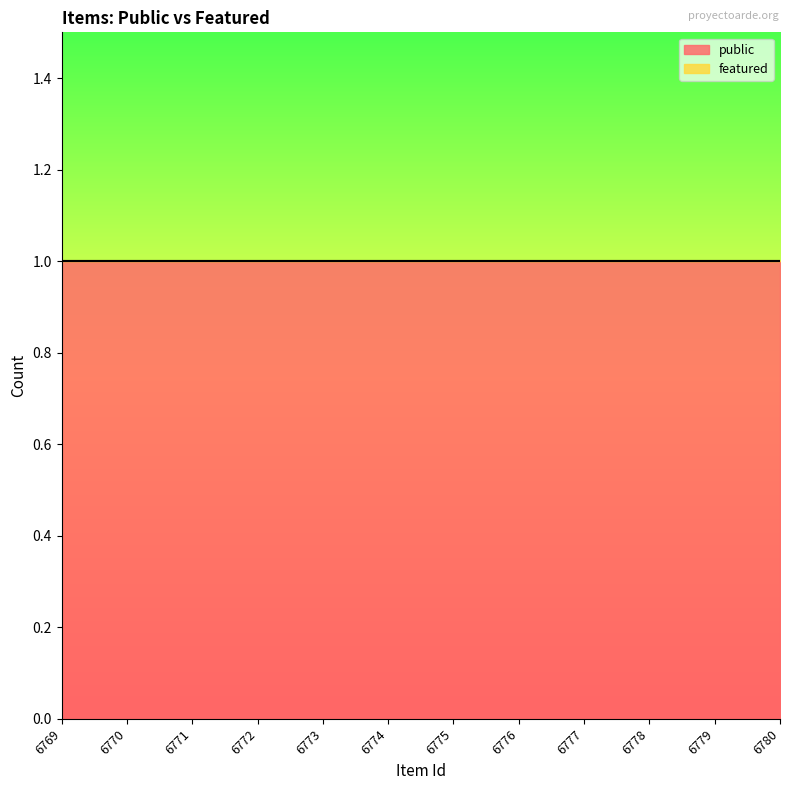

At which label is public closest to 1?

6769